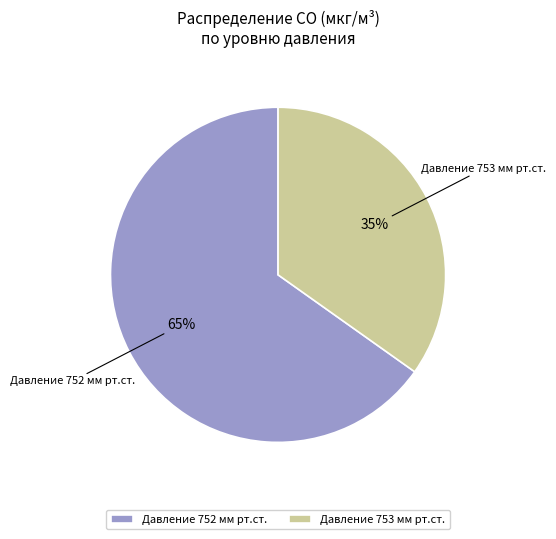

What is the largest slice in the pie chart?

Давление 752 мм рт.ст.